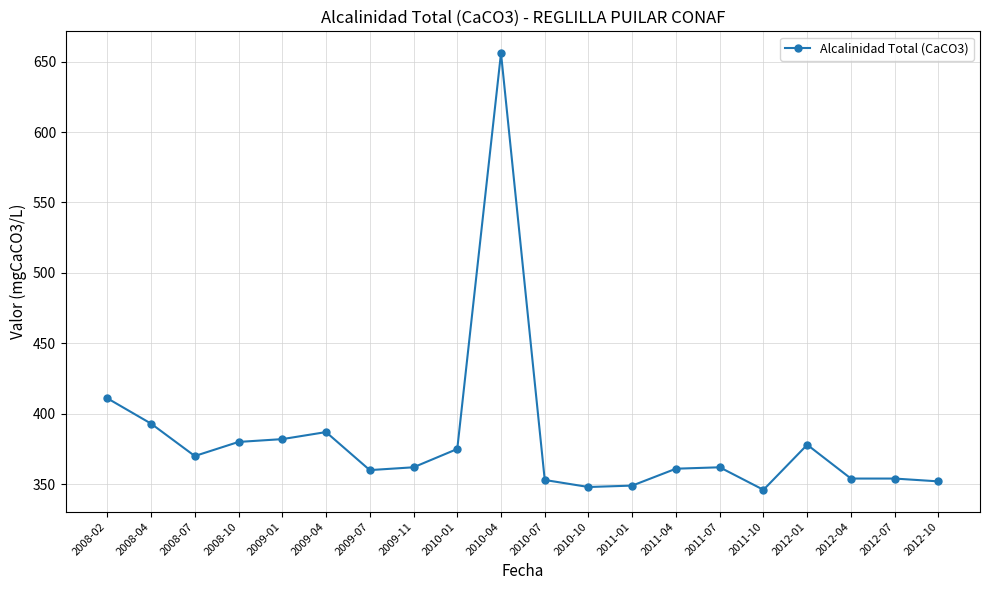

What is the sum of all values?

7633